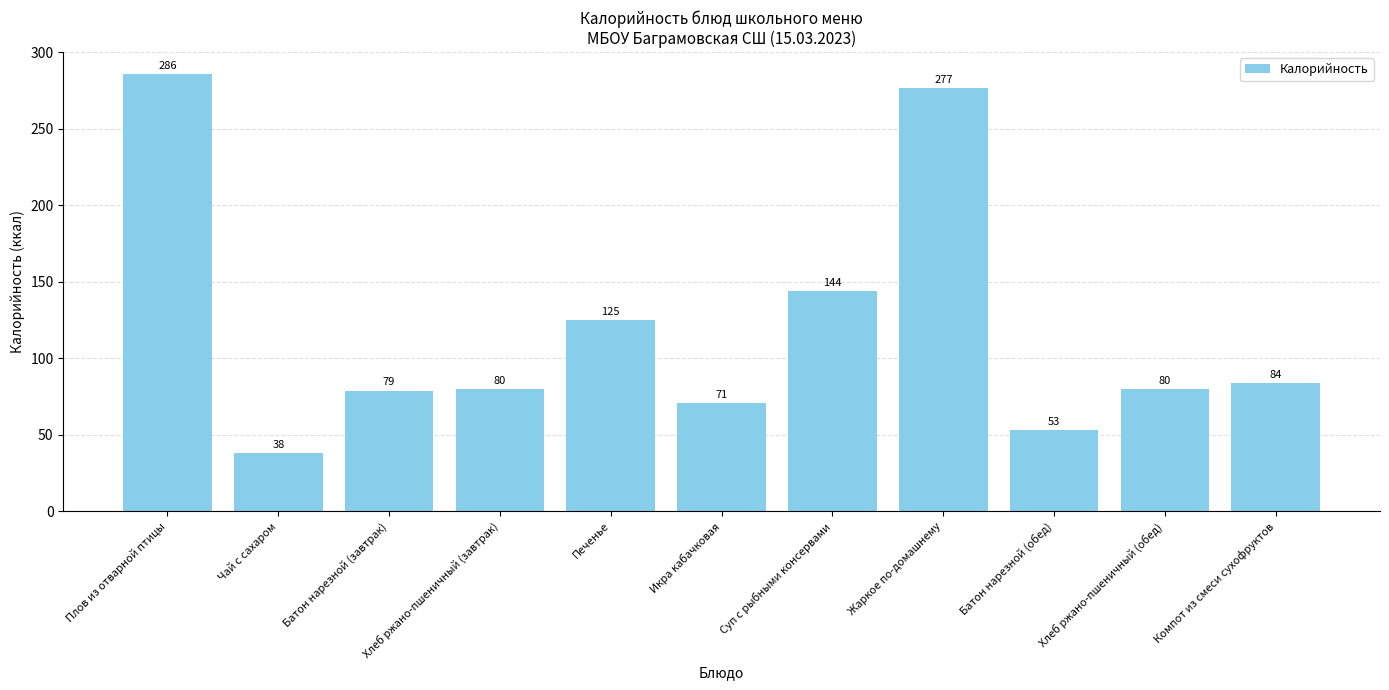

What is the difference between the maximum and second lowest values?

233